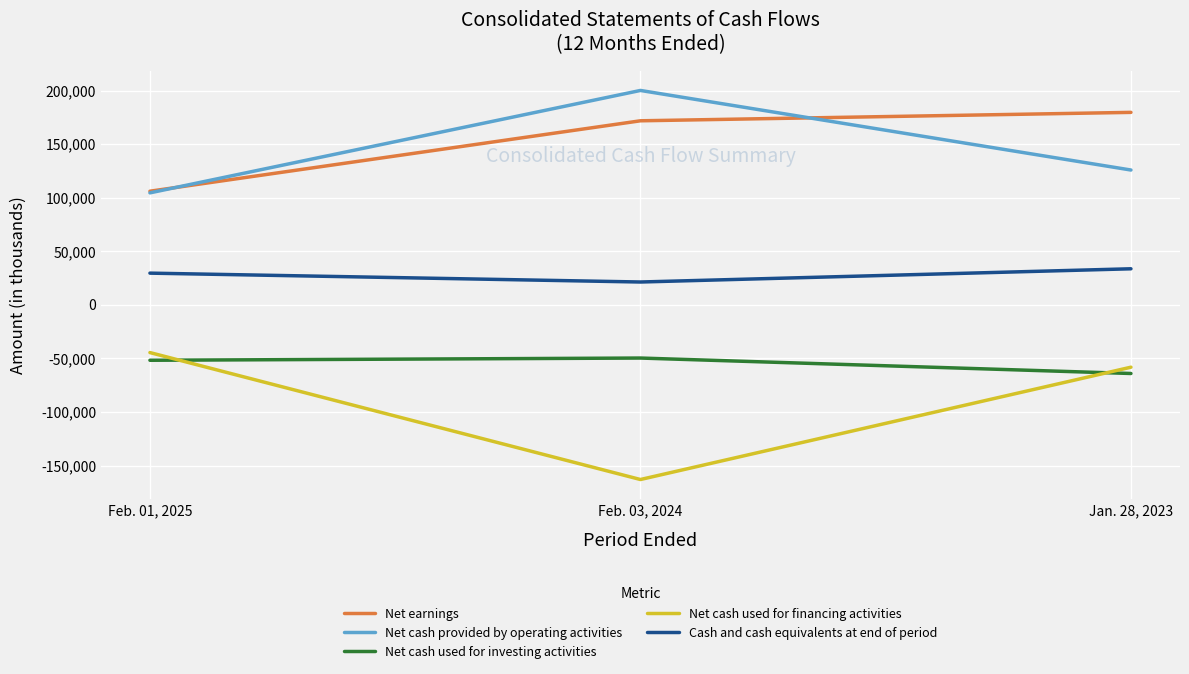

Is it true that Net earnings equals 106097 at Feb. 01, 2025?

True